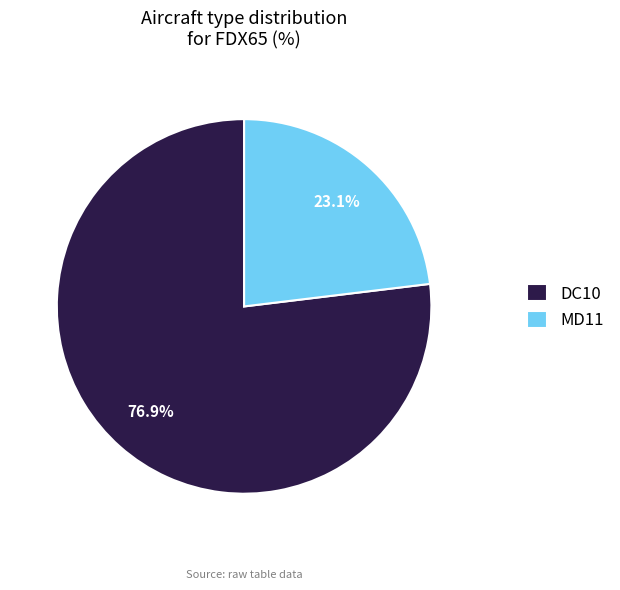

Does MD11 account for over 50% of the chart?

No